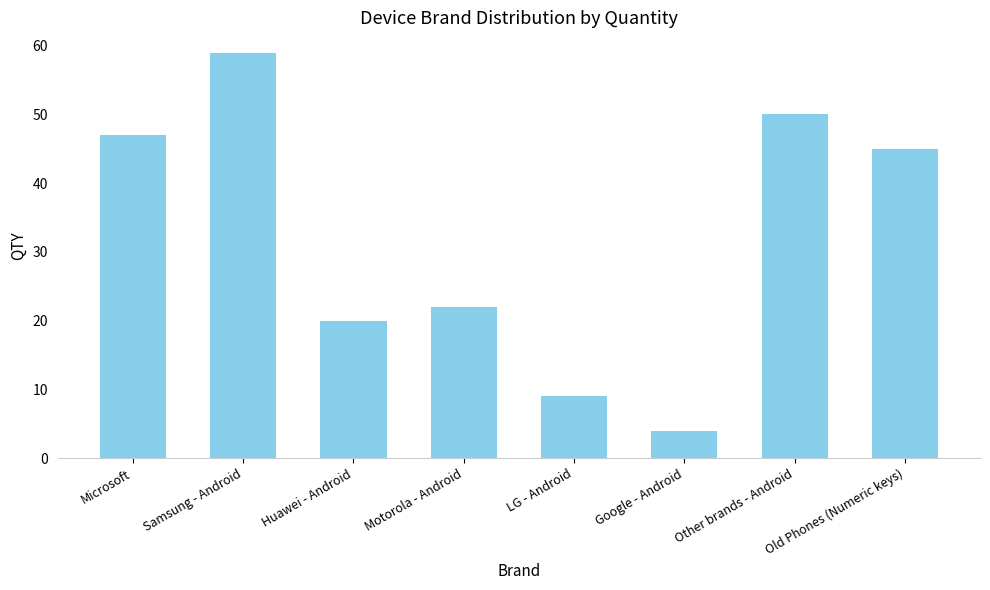

Count the number of data series in this chart.

1